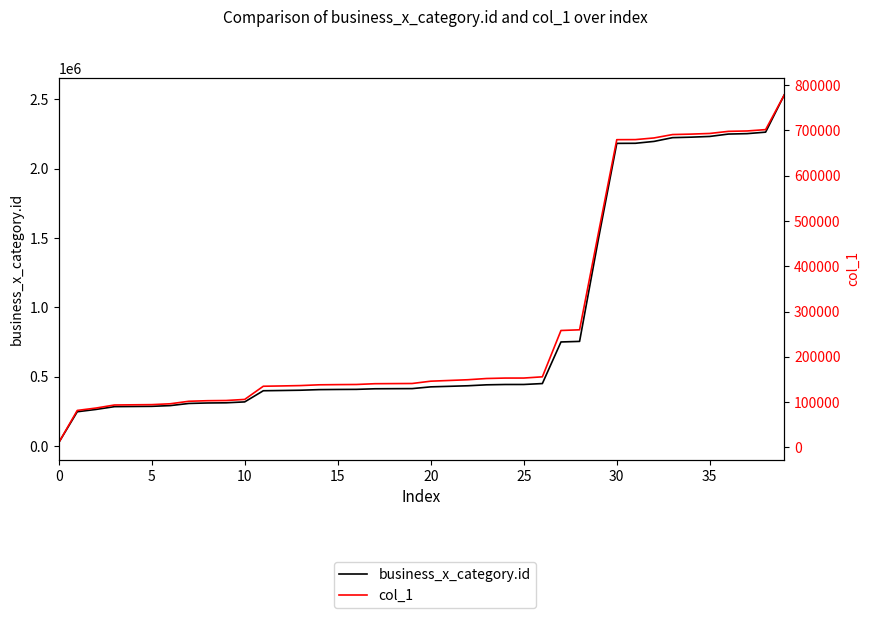

Reading right to left, transcribe all the data shown in this chart.

business_x_category.id: 2531395	2263477	2252715	2249736	2232577	2227342	2223834	2196678	2183157	2182575	1483706	754520	750430	450477	443831	443716	441362	434613	430569	426673	414085	413541	412848	408605	407906	406756	402421	400424	398656	318228	311675	310424	307007	291562	286211	285150	283997	263741	247277	23430
col_1: 778448	701951	698954	698142	693460	692023	691048	683532	679873	679713	470791	259563	258034	155643	152931	152890	151925	149223	147596	146017	140908	140691	140435	138713	138430	138002	136305	135507	134824	105710	103307	102873	101645	96107	94188	93812	93385	86595	81382	9896